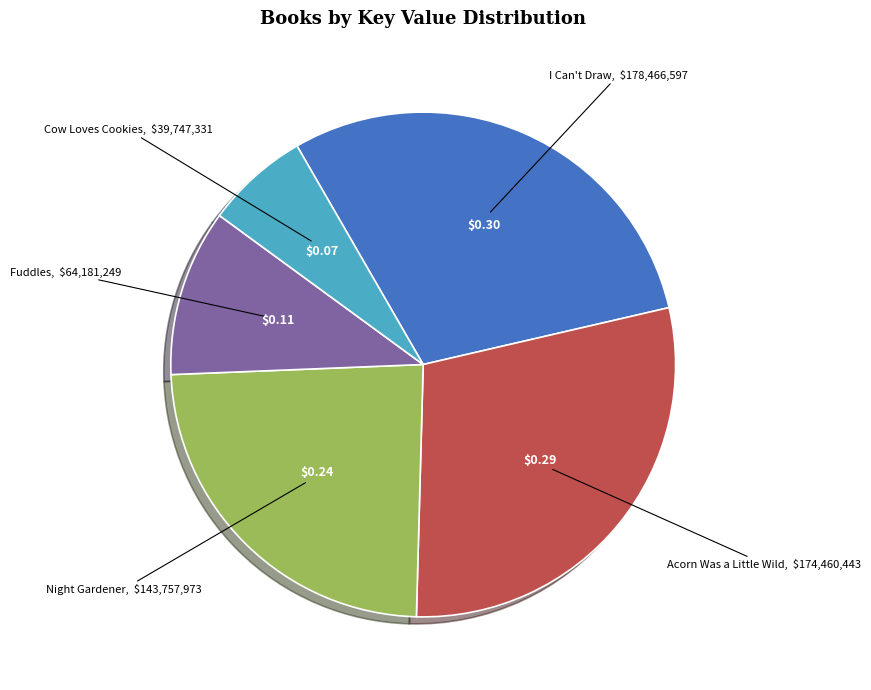

Does any single category account for the majority?

No